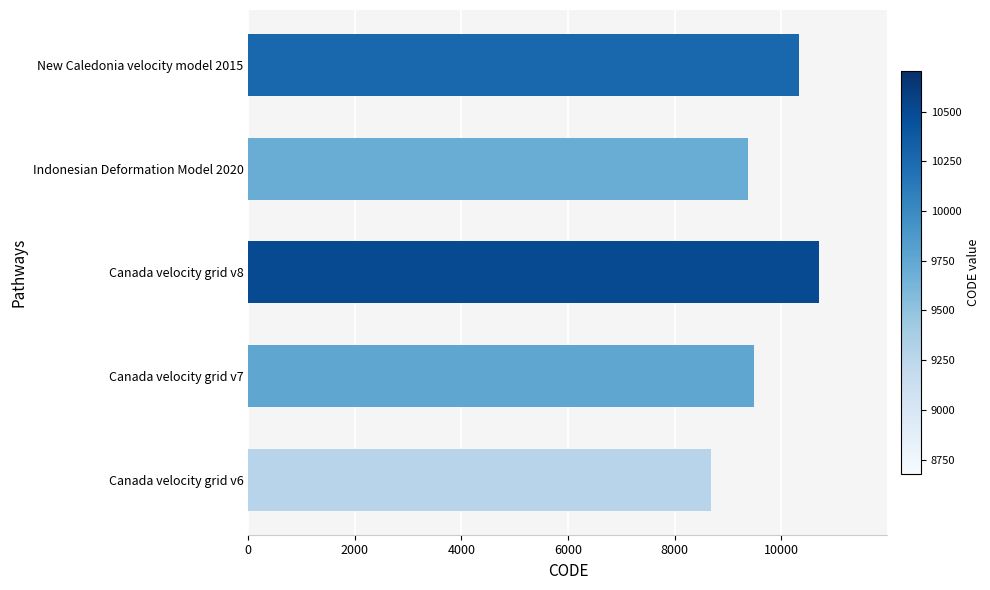

Does the chart contain any negative values?

No